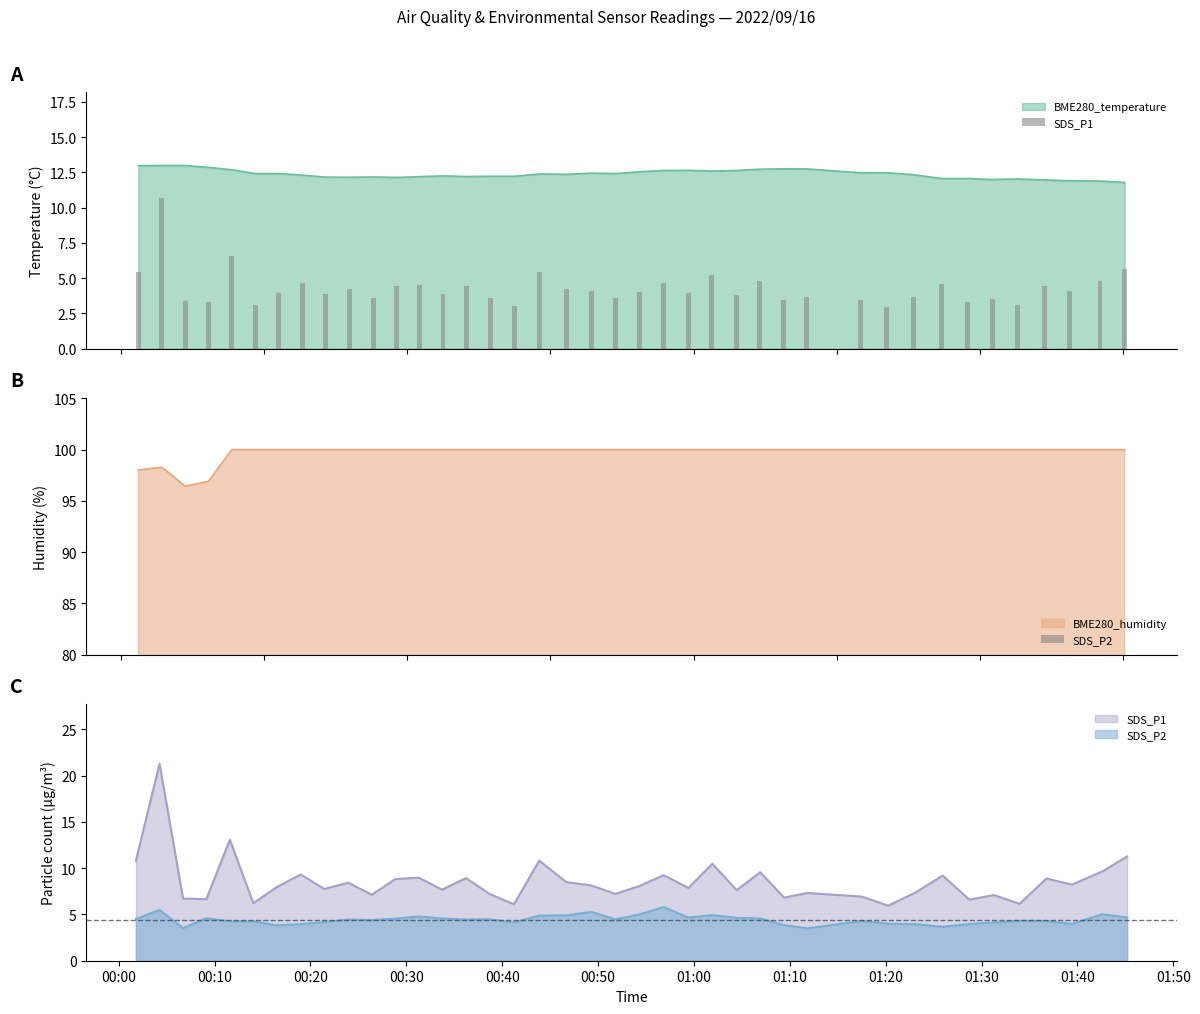

How many data points in SDS_P1 are less than 4?

20